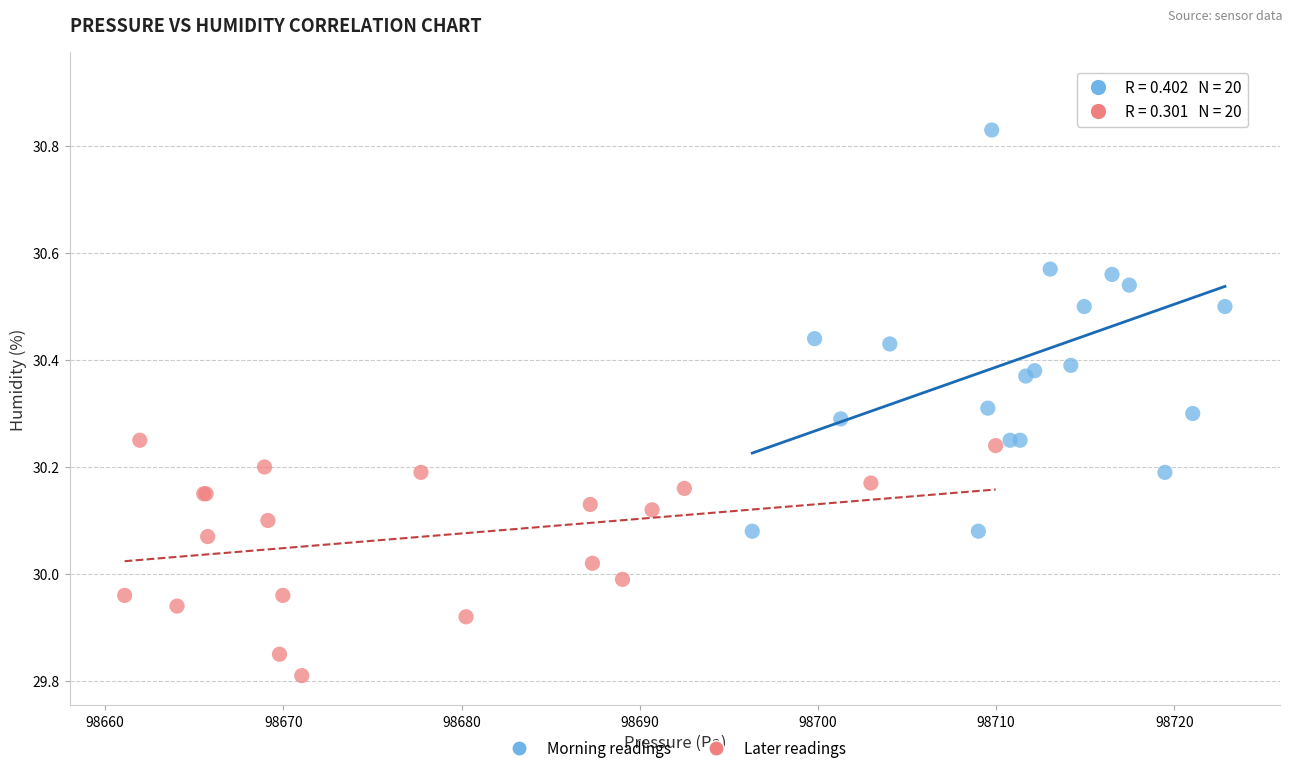

Which series contains the highest Y value?

Morning readings